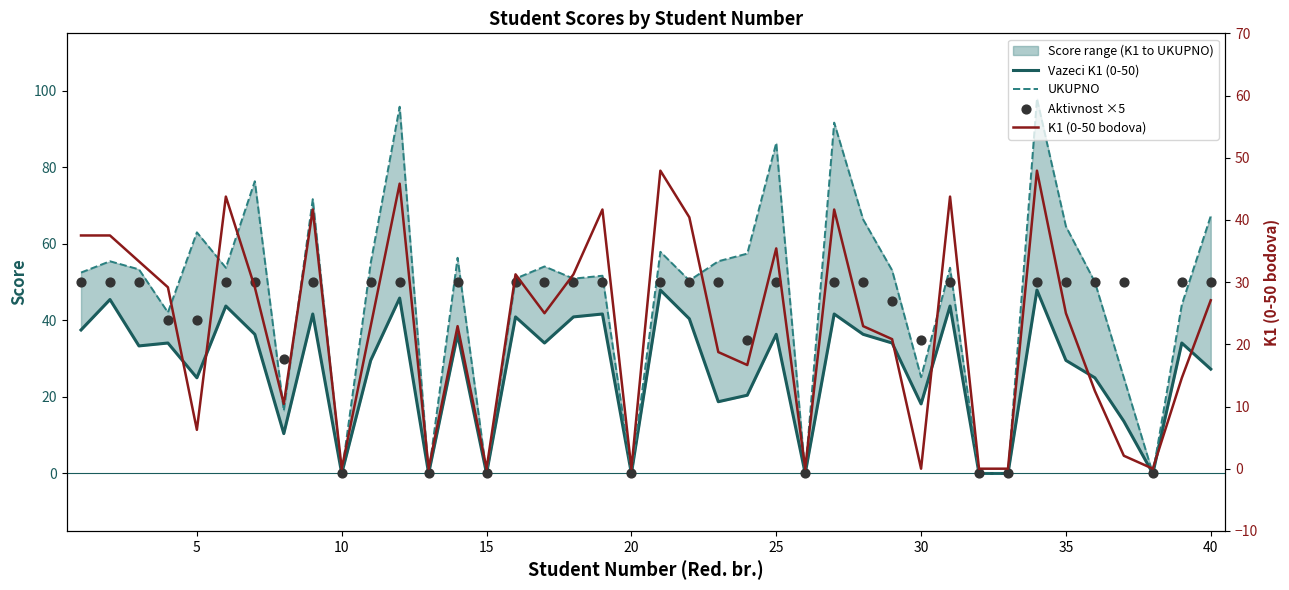

Which series has the largest Y range (max minus min)?

UKUPNO